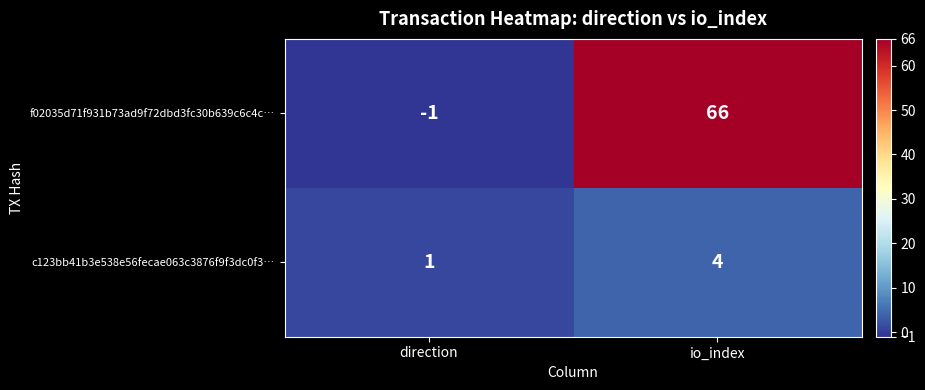

Where is f02035d71f931b73ad9f72dbd3fc30b639c6c4c… nearest to the value 32?

direction